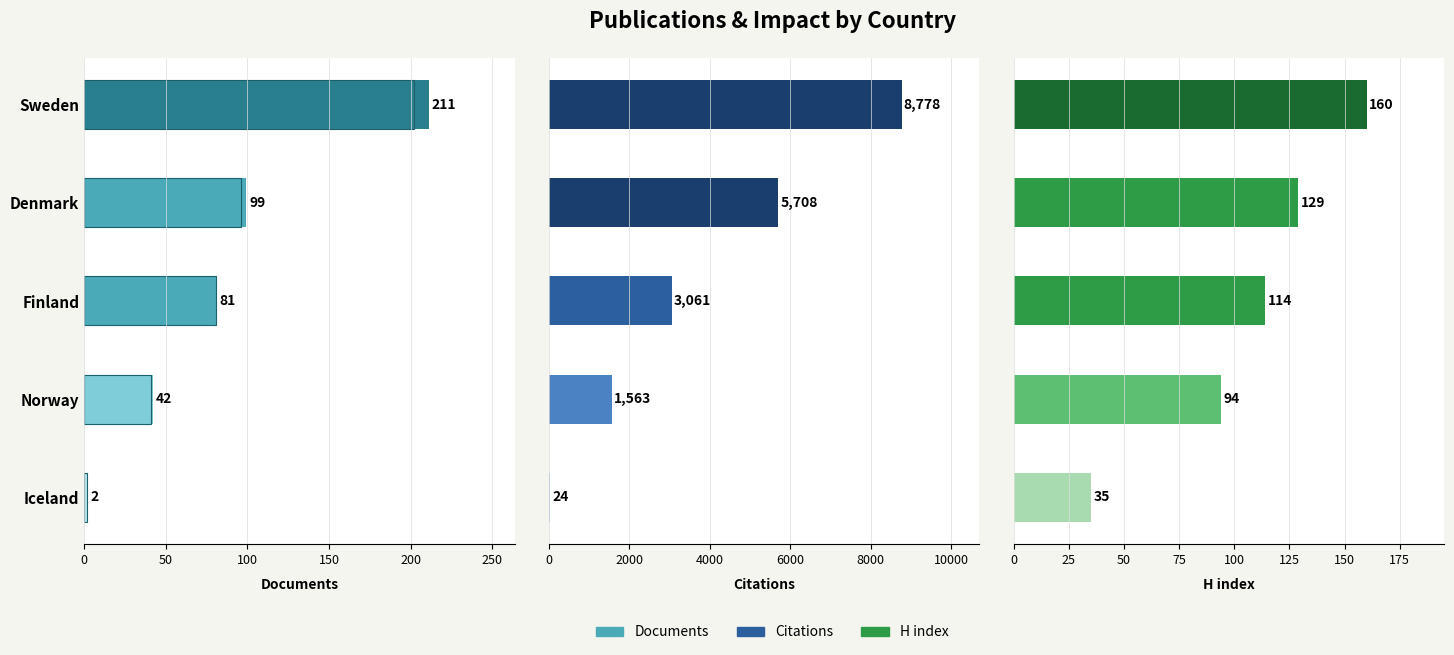

What is the value of the Citations bar at the 2nd from the left?

5708